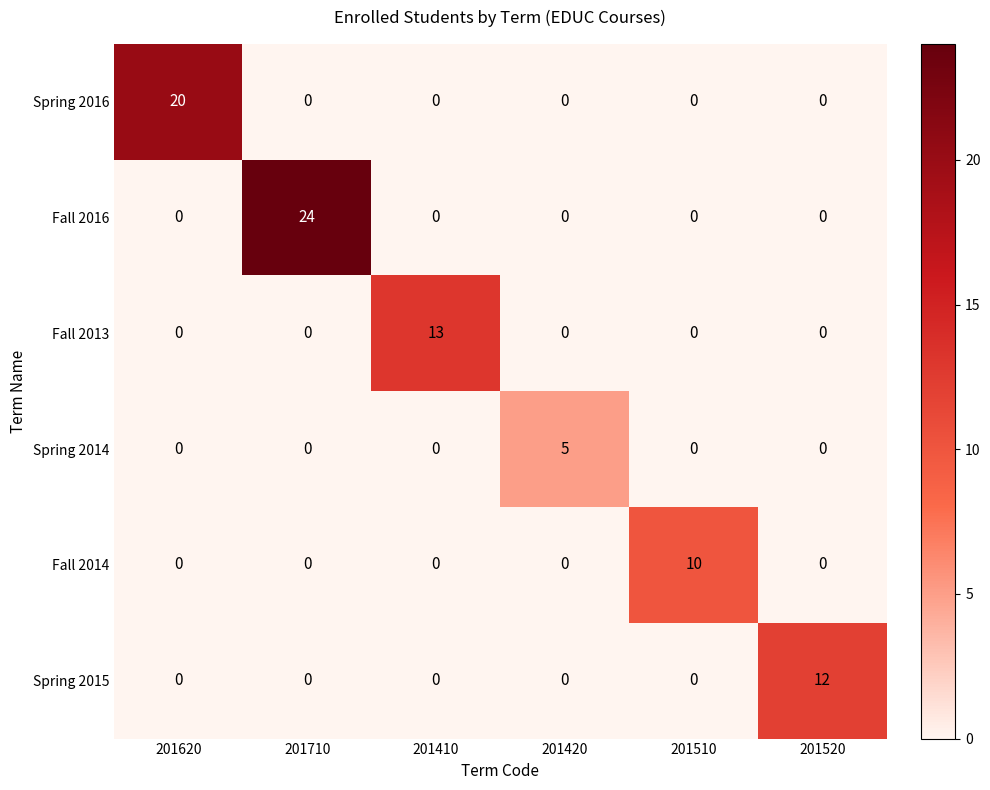

Which category has the highest value in the Fall 2016 series?

201710